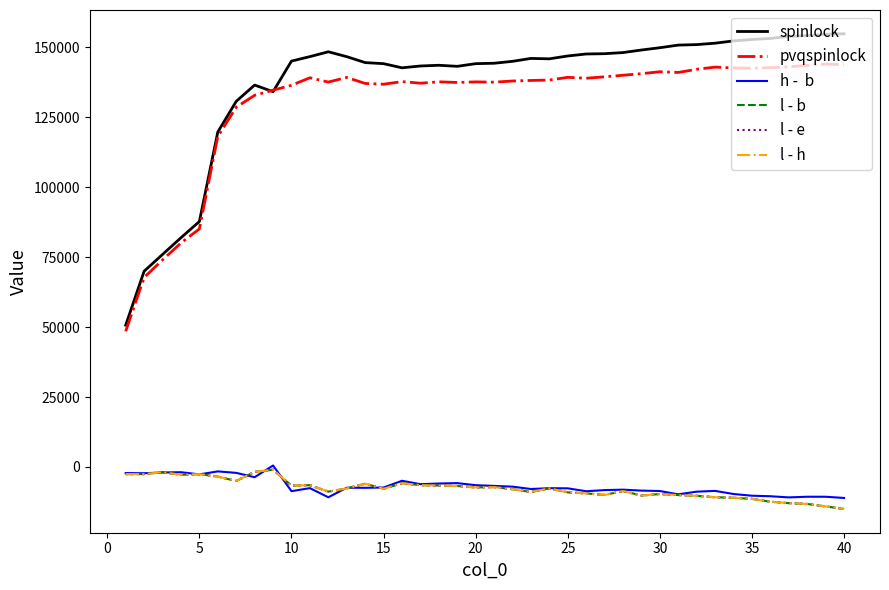

Is this an area chart (filled region under the line)?

No